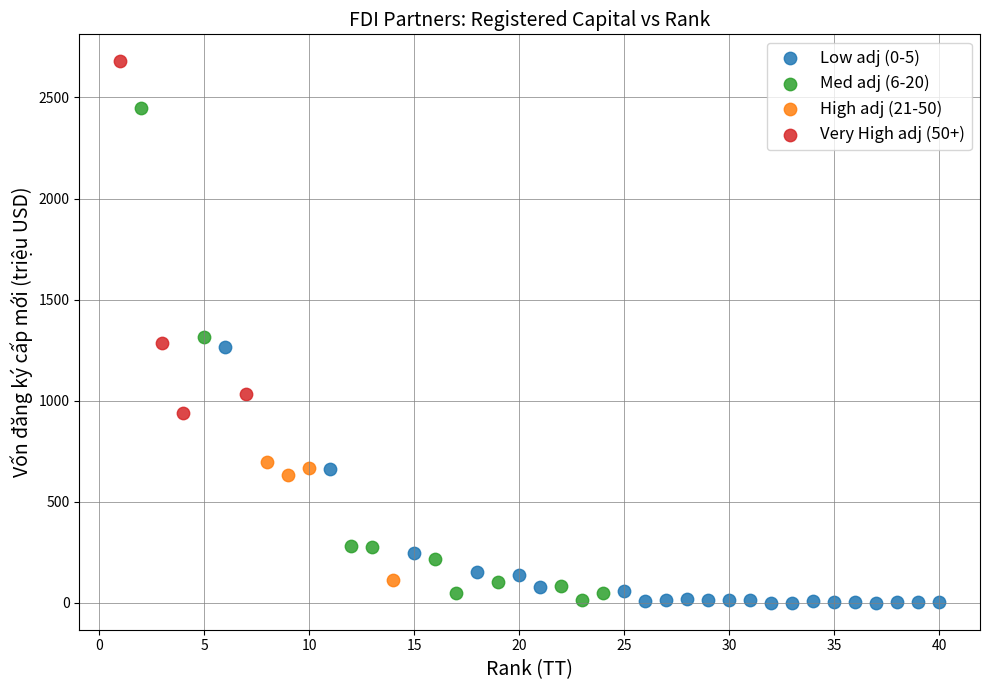

Which series reaches the maximum Y coordinate?

Very High adj (50+)